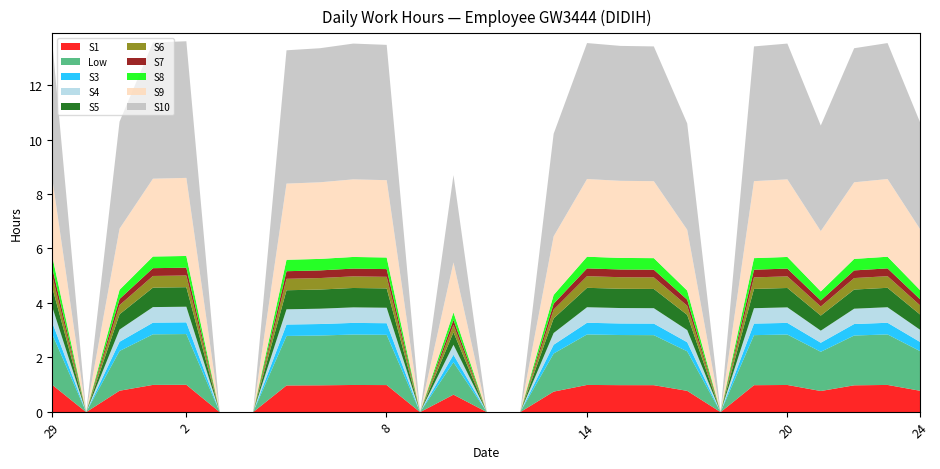

What is the sum of all values?

263.2